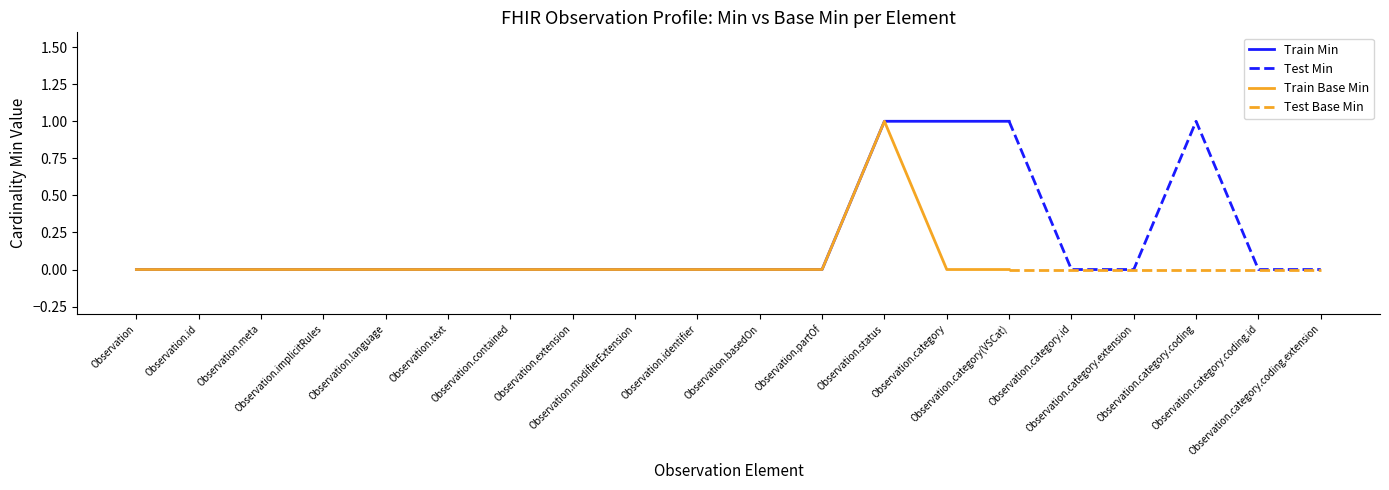

True or false: Base Min and Min cross at least once.

False